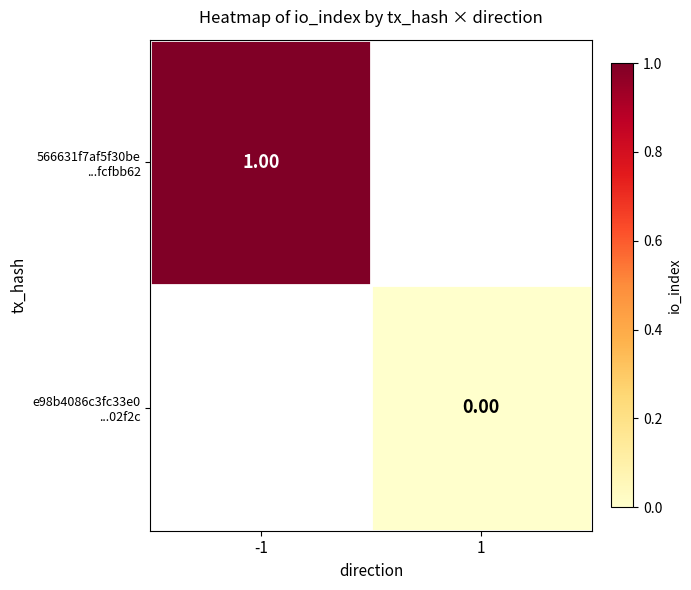

Which series has the widest spread of values?

566631f7af5f30be ...fcfbb62